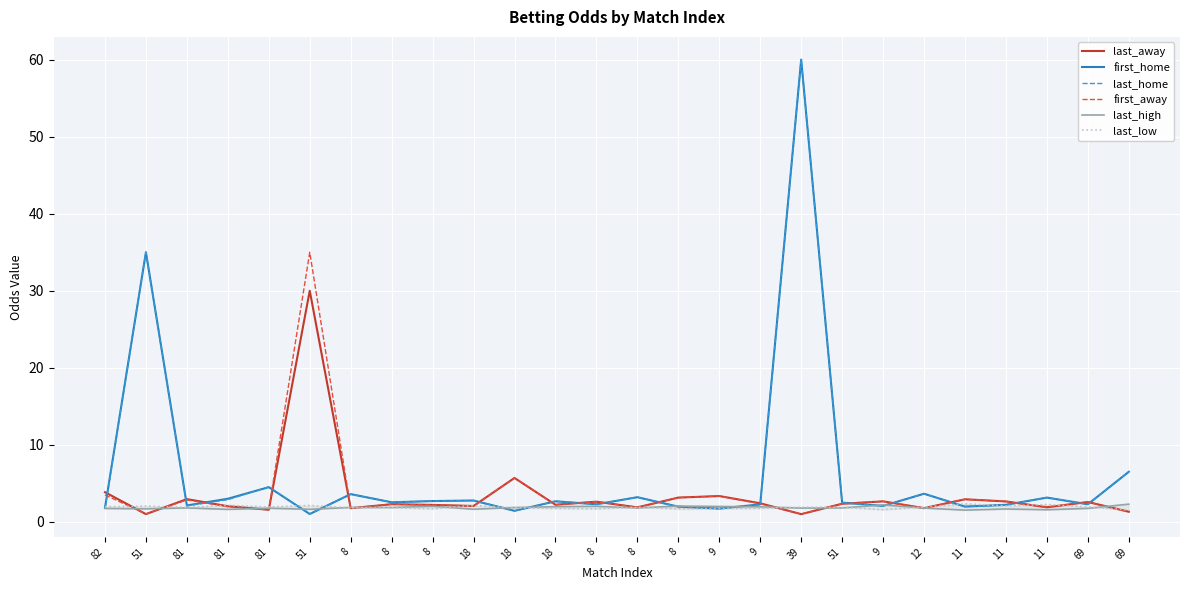

How many data points does each series have?

26